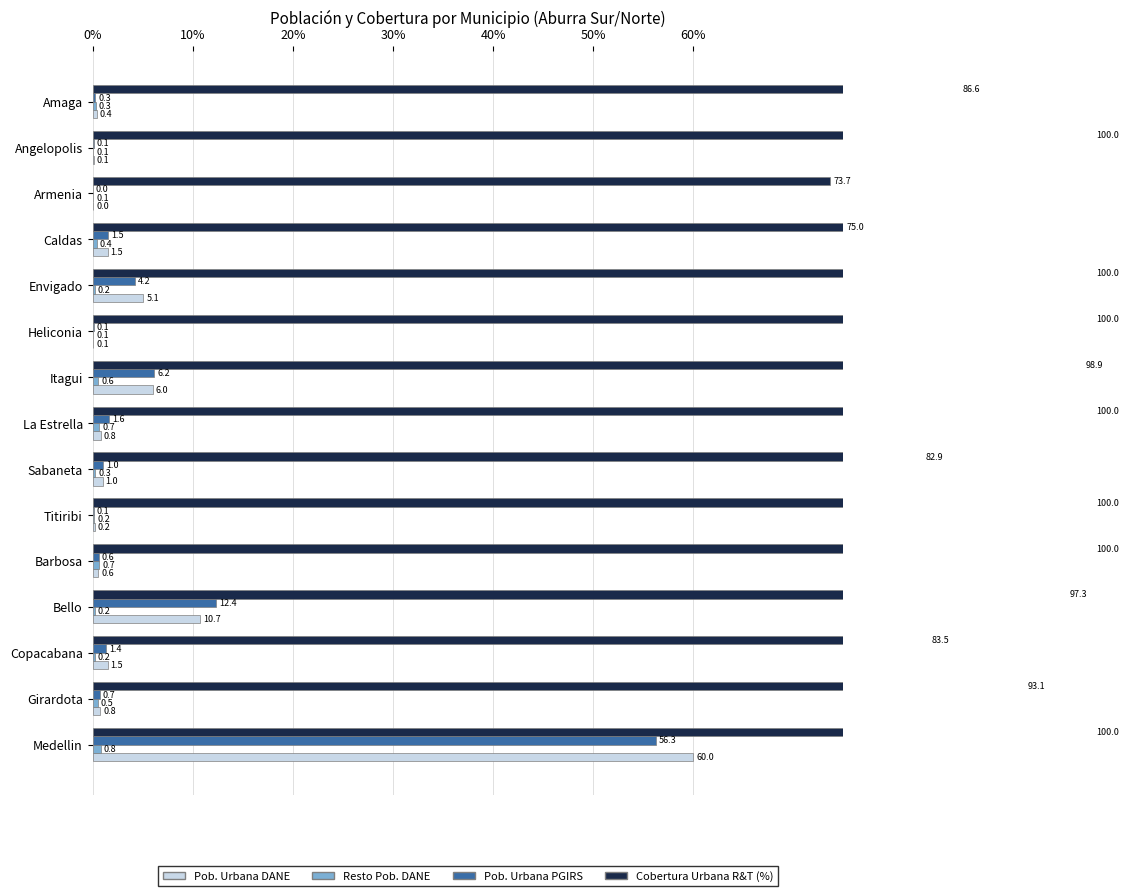

How many data points in Cobertura Urbana R&T (%) are less than 98?

7